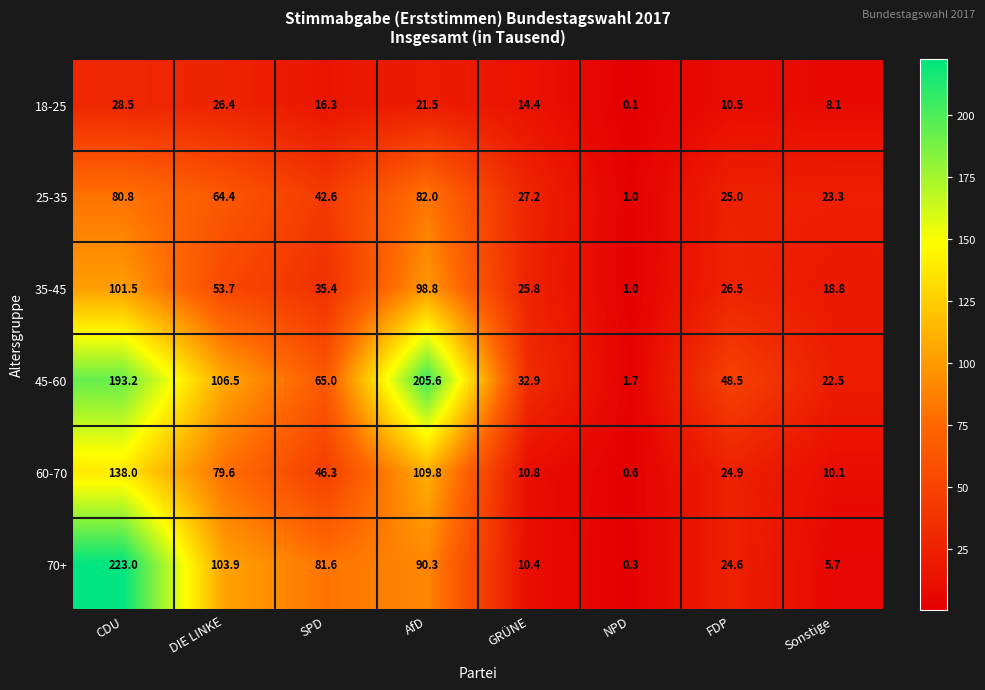

Where does the 25-35 series first go above 42?

CDU